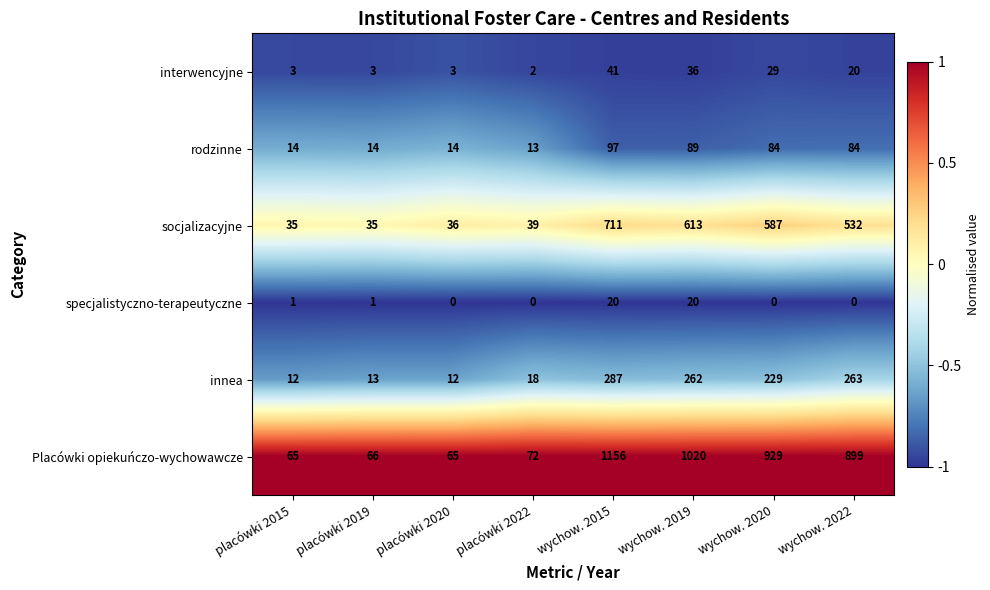

What is the sum of all Placówki opiekuńczo-wychowawcze values?

4272